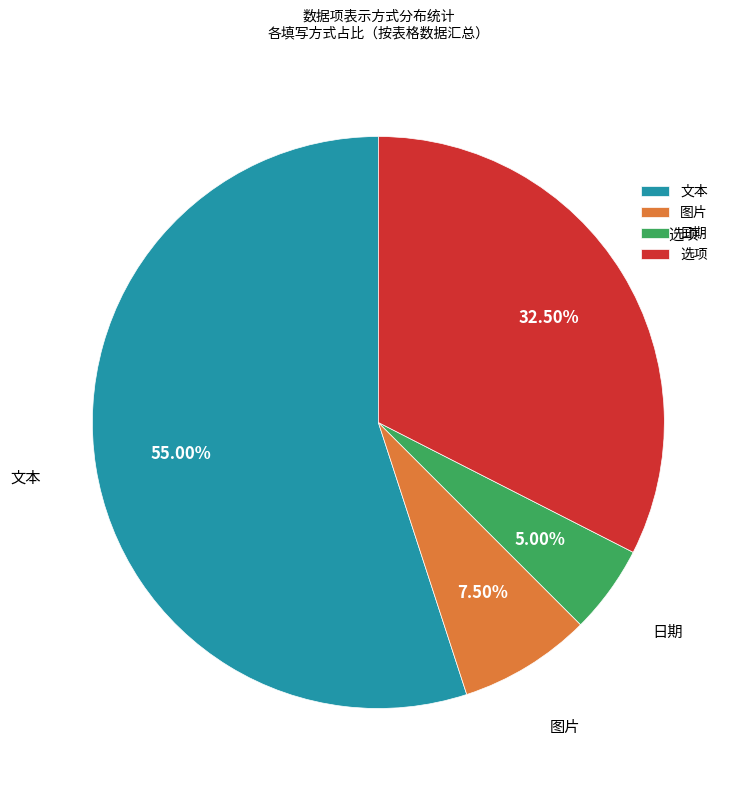

Which slice is the largest?

文本